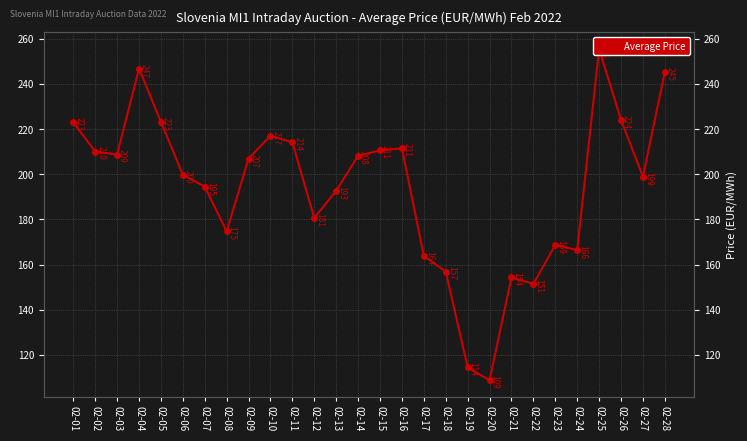

Where is the data nearest to the value 182?

02-12